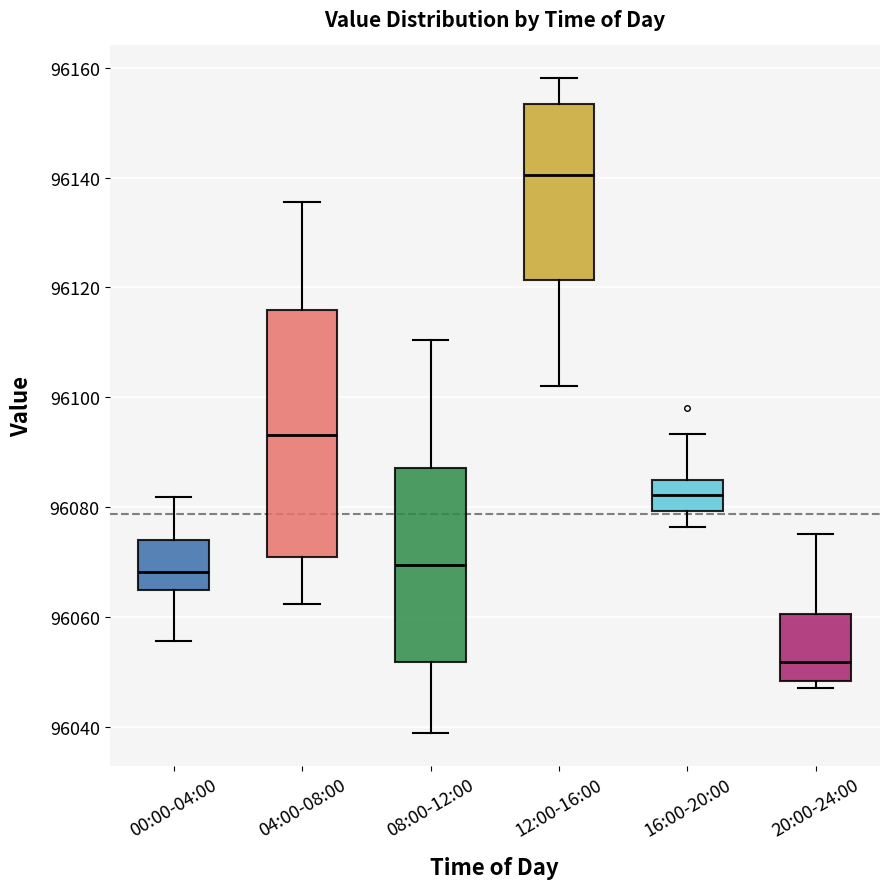

Reading left to right, read every box against the y-axis: the position of its median line, the range the box covers, and the ends of its whiskers. The values are not printed on the chart, so give them approximately, as read against the axis.

00:00-04:00: median 96068, box 96064 to 96074, whiskers 96056 to 96082
04:00-08:00: median 96094, box 96070 to 96116, whiskers 96062 to 96136
08:00-12:00: median 96070, box 96052 to 96088, whiskers 96038 to 96110
12:00-16:00: median 96140, box 96122 to 96154, whiskers 96102 to 96158
16:00-20:00: median 96082, box 96080 to 96084, whiskers 96076 to 96094
20:00-24:00: median 96052, box 96048 to 96060, whiskers 96048 (just below the box's lower edge) to 96076